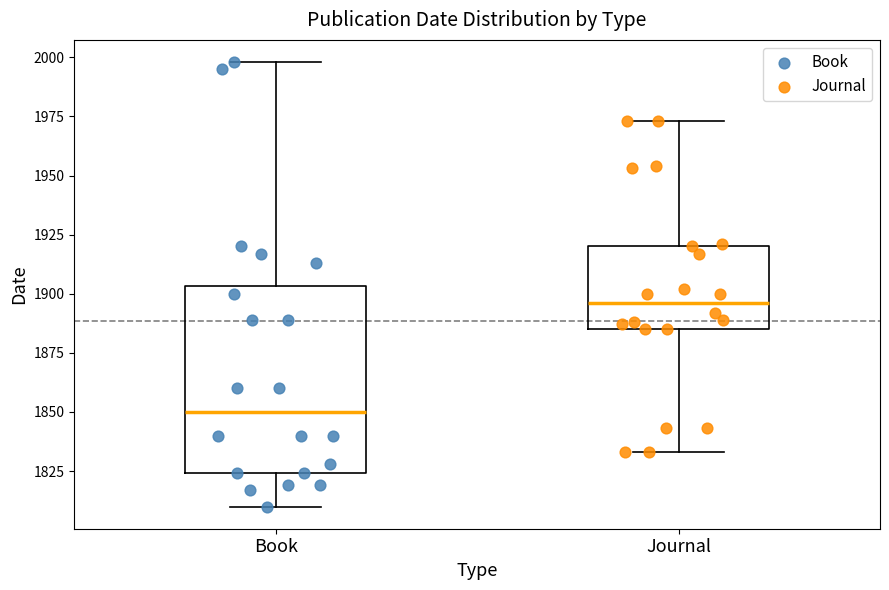

Which box has the highest median line?

Journal